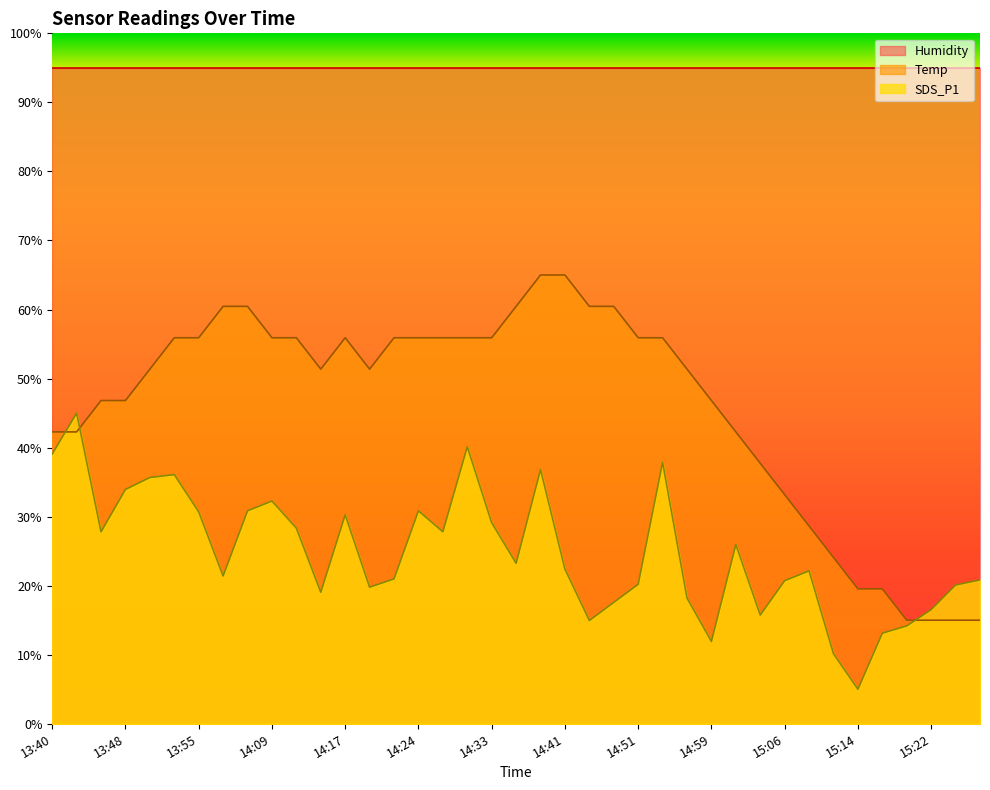

Which series ends up on top after the final intersection of SDS_P1 and Temp?

SDS_P1